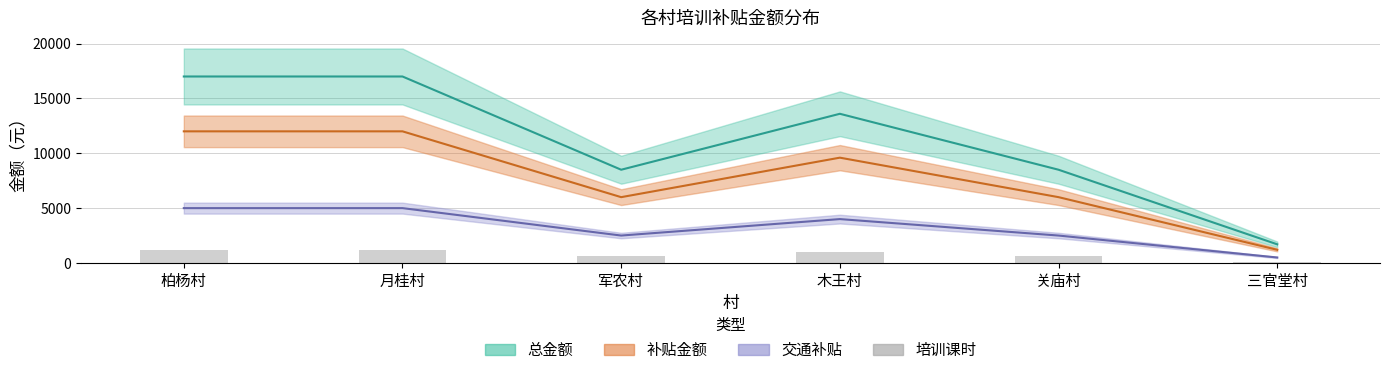

Rank the categories by value from highest to lowest.

柏杨村, 月桂村, 木王村, 军农村, 关庙村, 三官堂村